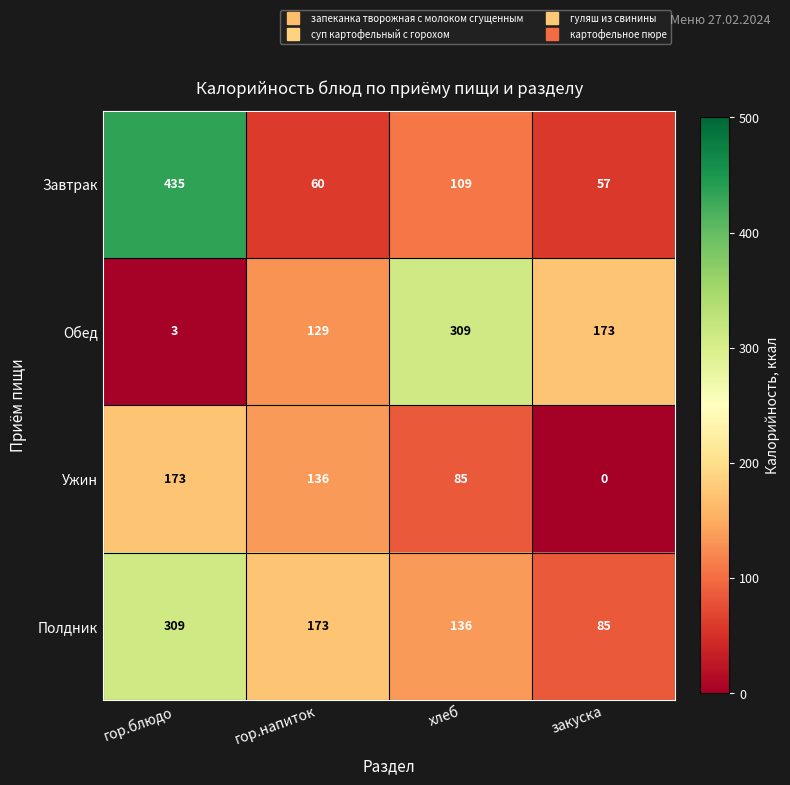

At which category does the chart reach its peak across all series?

гор.блюдо